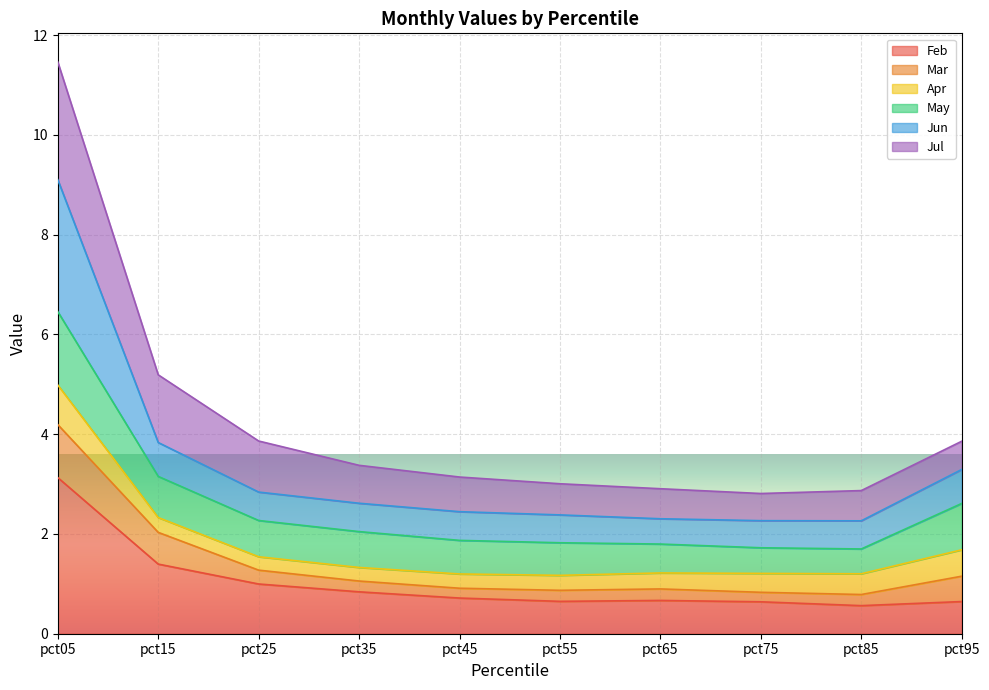

Is it true that Feb equals 0.6 at pct75?

True